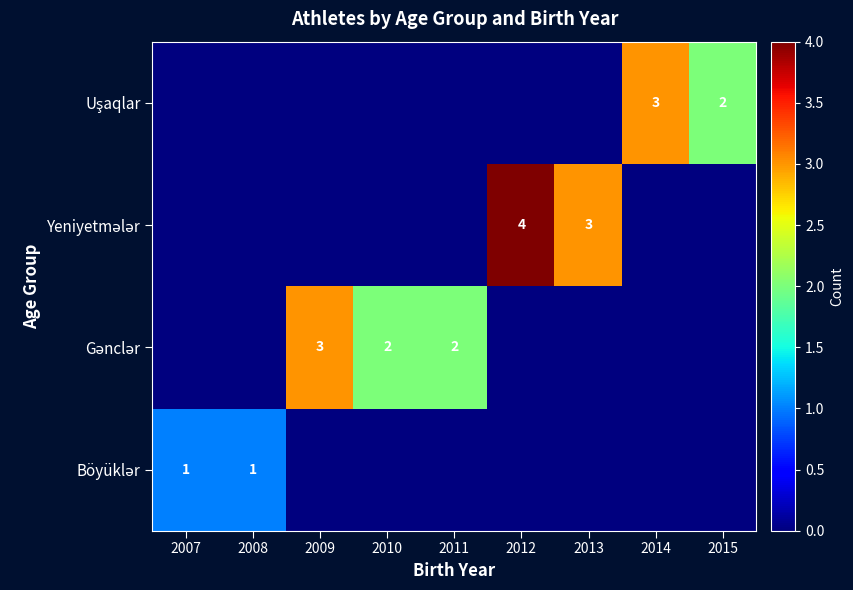

Is it true that Yeniyetmələr equals 3 at 2013?

True